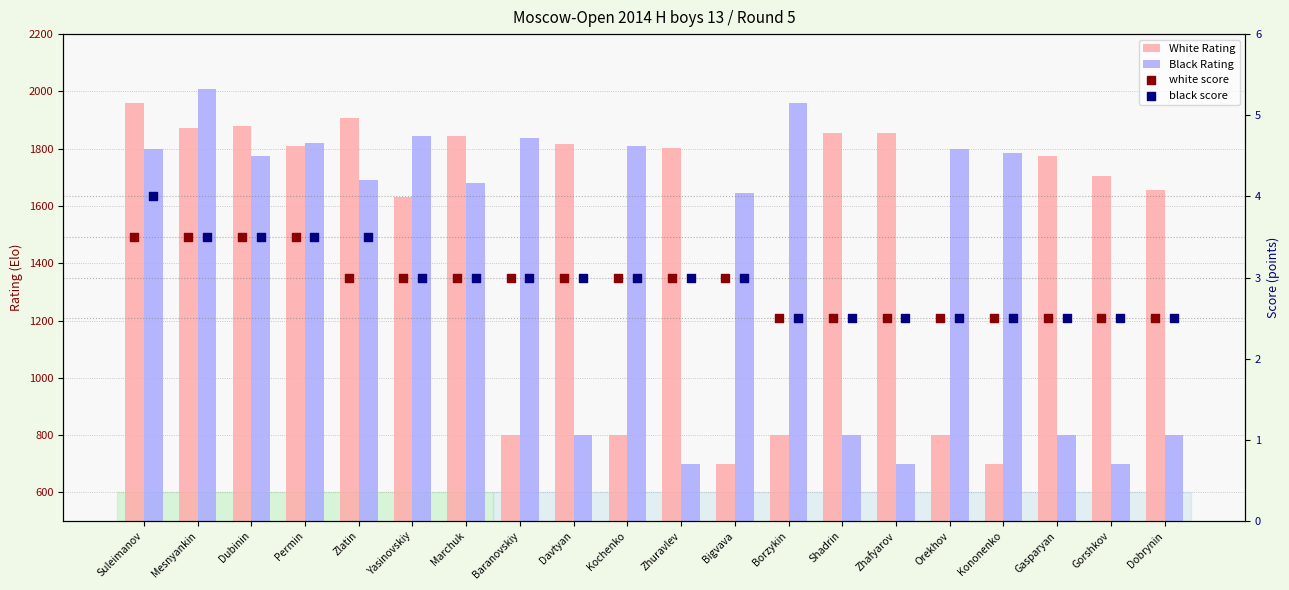

Is the value of Black Rating at Gasparyan greater than the value of black score at Kononenko?

Yes